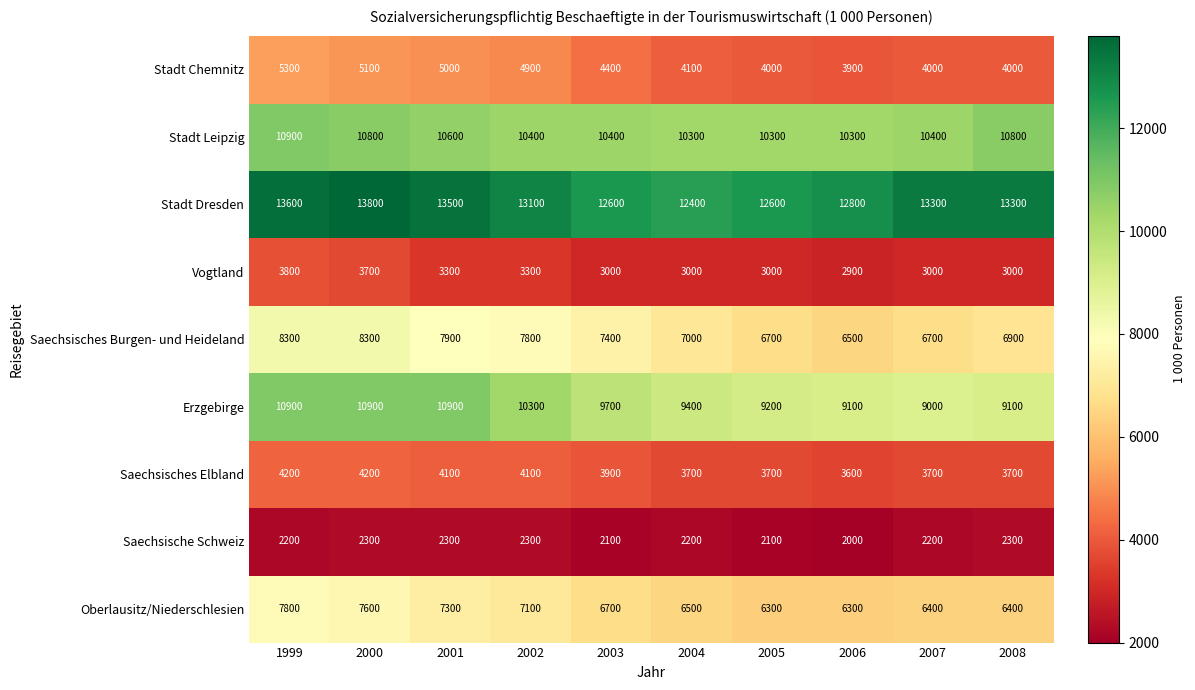

The Stadt Chemnitz series shows 6394 at 2002. True or false?

False